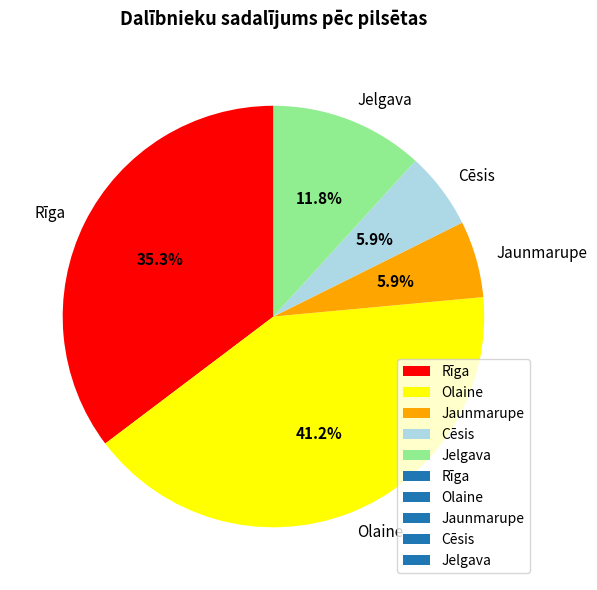

To the nearest percent, what is the combined percentage of Cēsis and Rīga?

41%